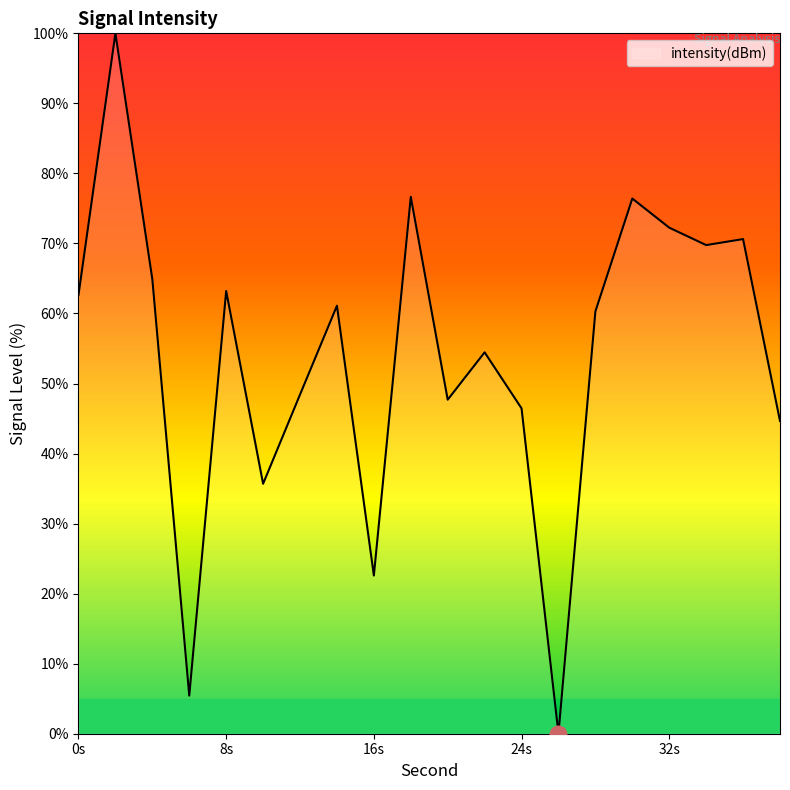

What is the sum of all values?

1083.2